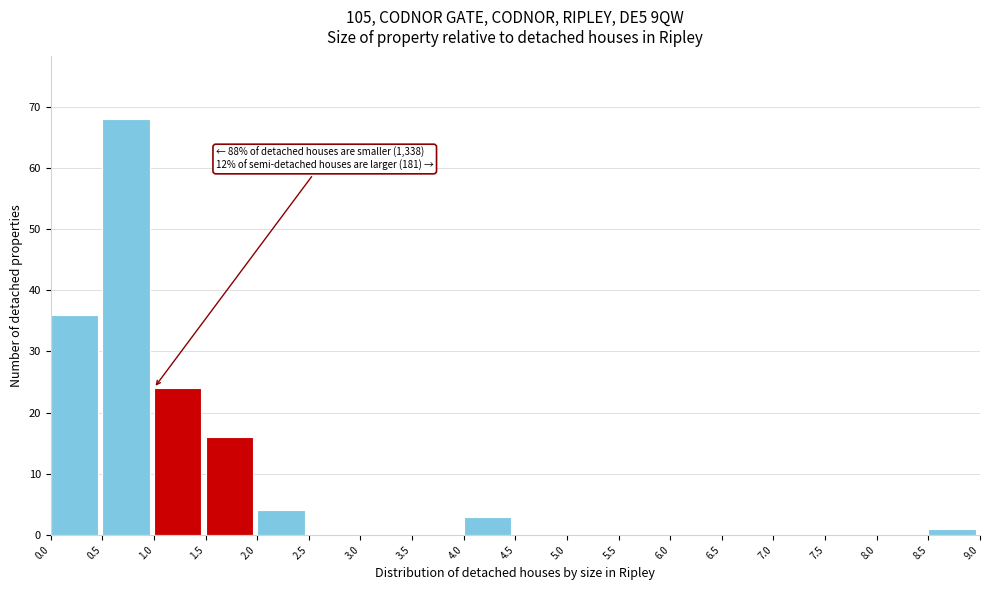

Over which range of the x-axis is the bar tallest?

0.5 to 1.0